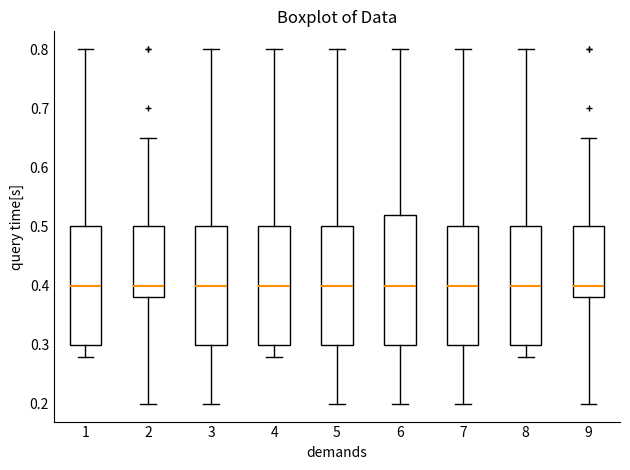

Reading left to right, transcribe this box plot: for each box, give where its median line is, the range the box spans, and where its two whiskers end, as read against the y-axis. The values are not printed on the chart, so give them approximately, as read against the axis.

1: median 0.40, box 0.30 to 0.50, whiskers 0.28 to 0.80
2: median 0.40, box 0.38 to 0.50, whiskers 0.20 to 0.65
3: median 0.40, box 0.30 to 0.50, whiskers 0.20 to 0.80
4: median 0.40, box 0.30 to 0.50, whiskers 0.28 to 0.80
5: median 0.40, box 0.30 to 0.50, whiskers 0.20 to 0.80
6: median 0.40, box 0.30 to 0.52, whiskers 0.20 to 0.80
7: median 0.40, box 0.30 to 0.50, whiskers 0.20 to 0.80
8: median 0.40, box 0.30 to 0.50, whiskers 0.28 to 0.80
9: median 0.40, box 0.38 to 0.50, whiskers 0.20 to 0.65